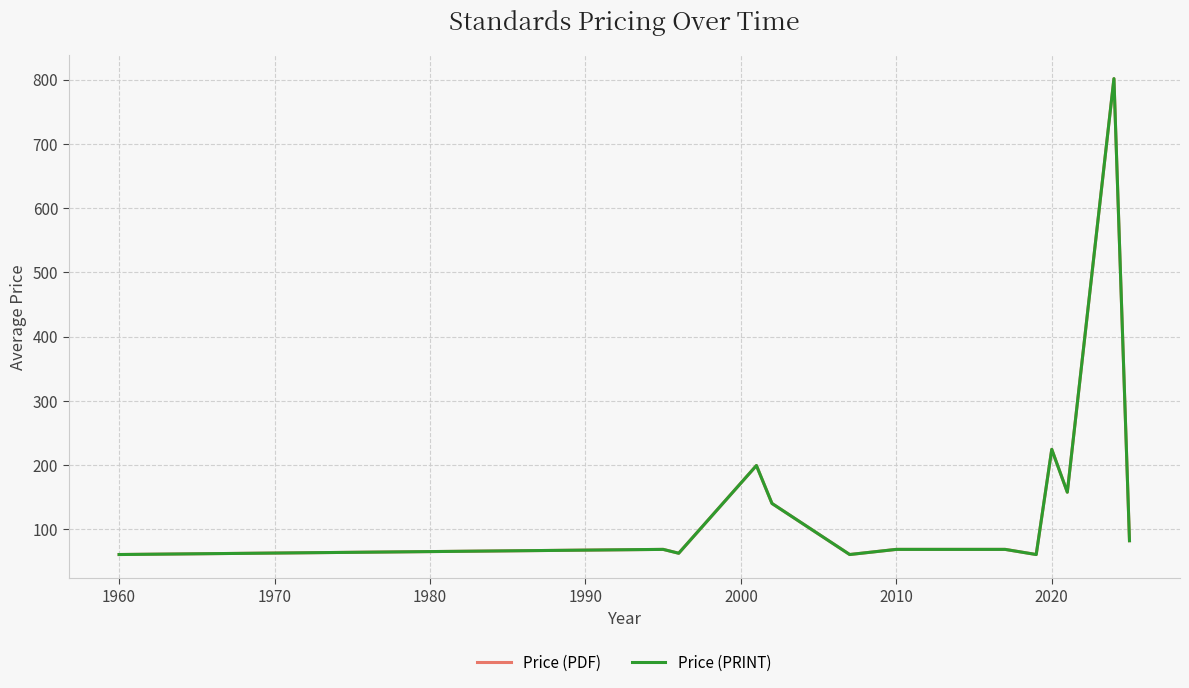

What is the value of the Price (PDF) point at the 3rd from the left?

63.0